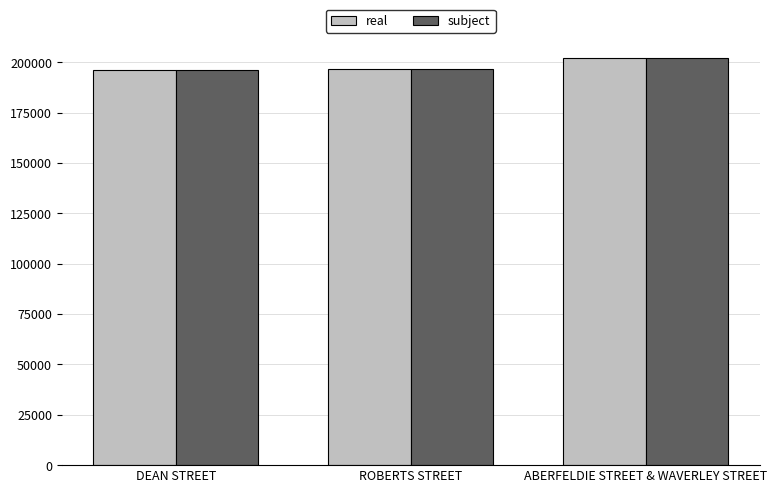

What is the sum of the subject values at ABERFELDIE STREET & WAVERLEY STREET and DEAN STREET?

398382